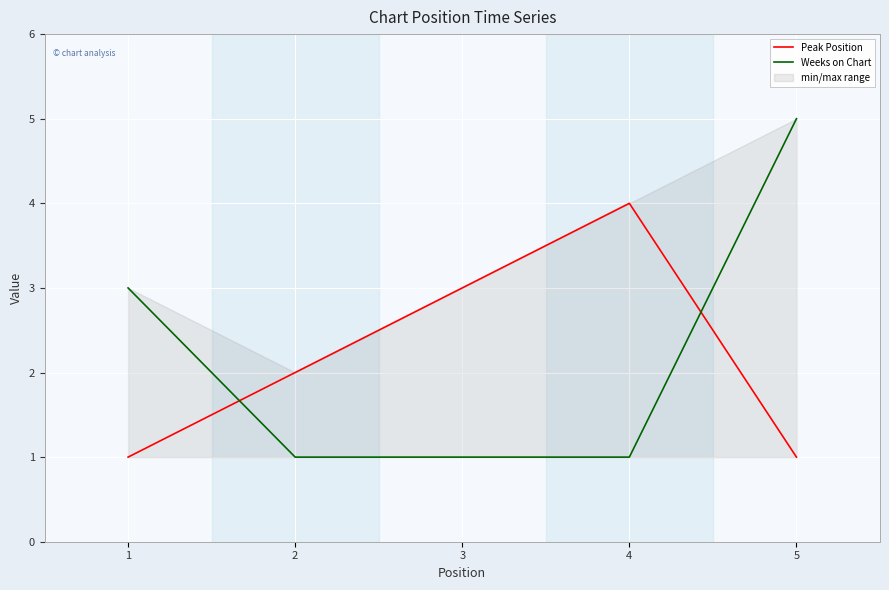

How many Weeks on Chart values are between 1 and 3?

4